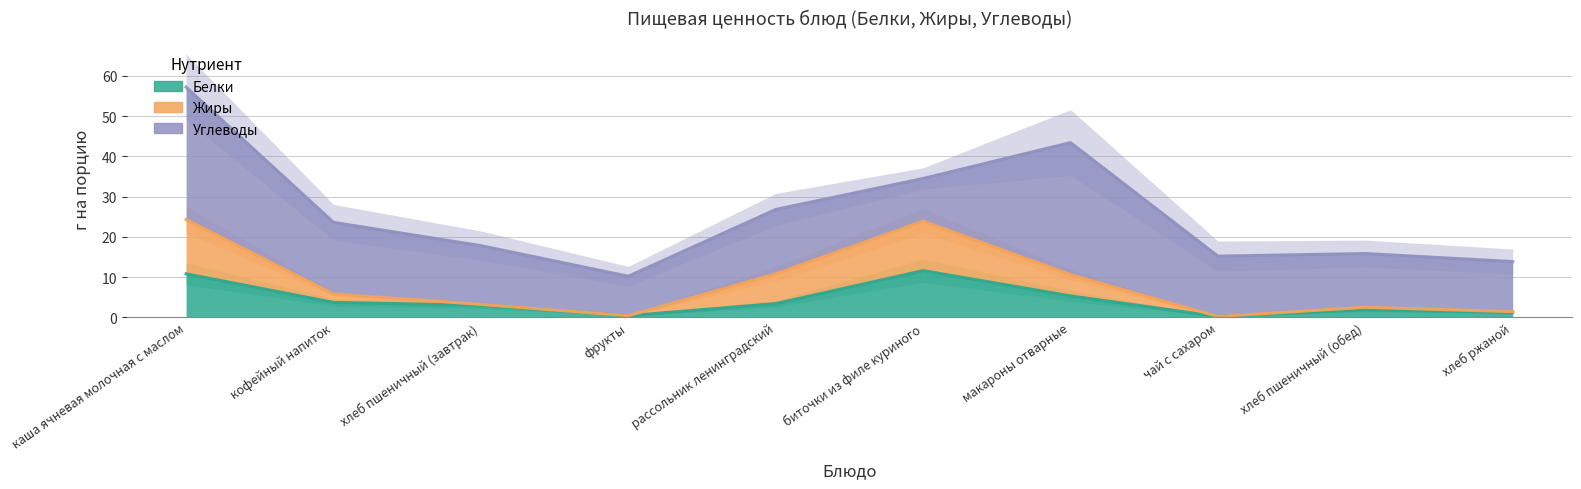

How many data points in Жиры are above 5?

5